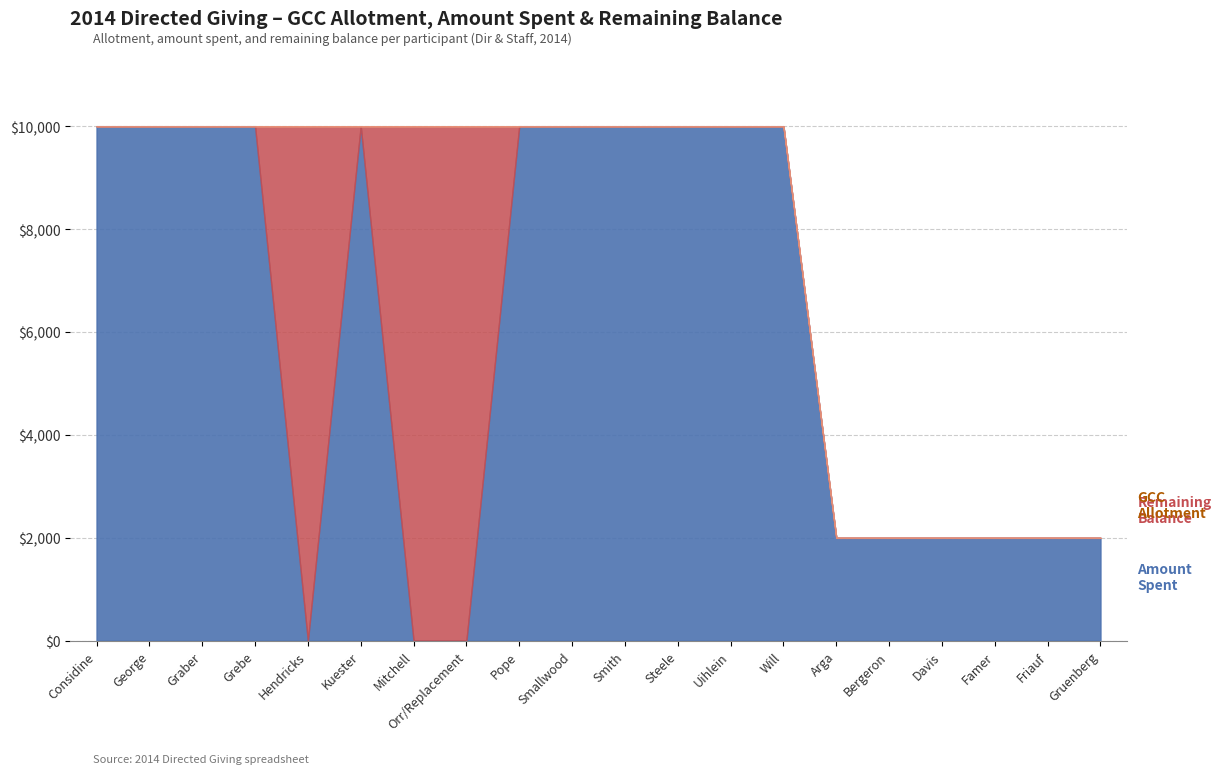

Reading left to right, list all the values displayed in this chart.

GCC Allotment: 10000	10000	10000	10000	10000	10000	10000	10000	10000	10000	10000	10000	10000	10000	2000	2000	2000	2000	2000	2000
Amount Spent: 10000	10000	10000	10000	0	10000	0	0	10000	10000	10000	10000	10000	10000	2000	2000	2000	2000	2000	2000
Remaining Balance: 0	0	0	0	10000	0	10000	10000	0	0	0	0	0	0	0	0	0	0	0	0